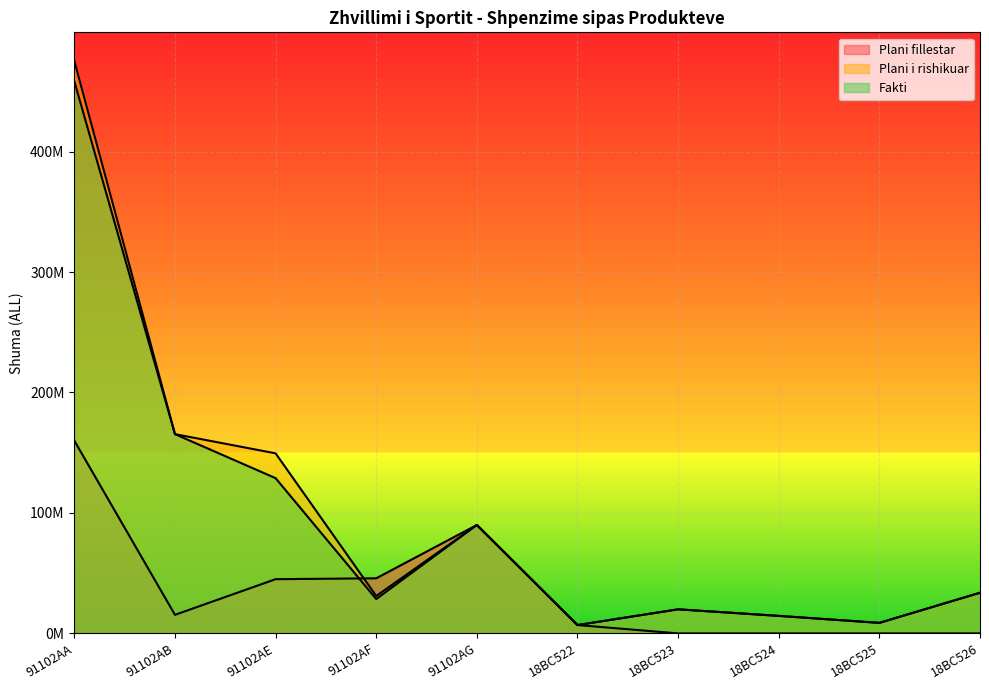

True or false: Fakti and Plani fillestar intersect in this chart.

True